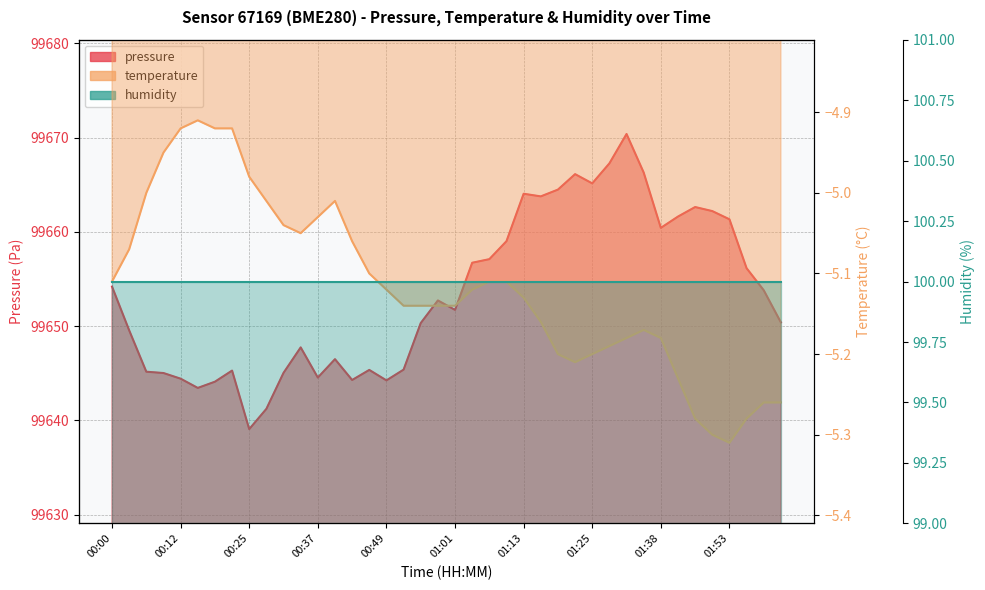

Reading left to right, transcribe all the data shown in this chart.

pressure: 99654.2	99649.6	99645.2	99645.0	99644.4	99643.4	99644.1	99645.3	99639.1	99641.2	99645.1	99647.8	99644.6	99646.5	99644.3	99645.4	99644.2	99645.4	99650.3	99652.7	99651.7	99656.7	99657.1	99659.0	99664.1	99663.8	99664.5	99666.1	99665.1	99667.3	99670.4	99666.3	99660.4	99661.6	99662.6	99662.2	99661.3	99656.1	99653.8	99650.4
temperature: -5.1	-5.1	-5.0	-5.0	-4.9	-4.9	-4.9	-4.9	-5.0	-5.0	-5.0	-5.0	-5.0	-5.0	-5.1	-5.1	-5.1	-5.1	-5.1	-5.1	-5.1	-5.1	-5.1	-5.1	-5.1	-5.2	-5.2	-5.2	-5.2	-5.2	-5.2	-5.2	-5.2	-5.2	-5.3	-5.3	-5.3	-5.3	-5.3	-5.3
humidity: 100.0	100.0	100.0	100.0	100.0	100.0	100.0	100.0	100.0	100.0	100.0	100.0	100.0	100.0	100.0	100.0	100.0	100.0	100.0	100.0	100.0	100.0	100.0	100.0	100.0	100.0	100.0	100.0	100.0	100.0	100.0	100.0	100.0	100.0	100.0	100.0	100.0	100.0	100.0	100.0